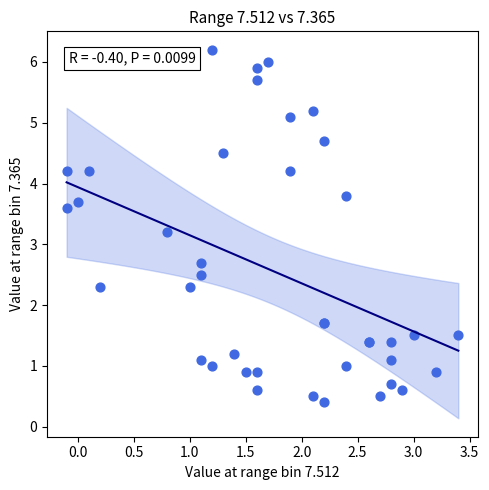

What Y value in the scatter plot is closest to 3?

3.2